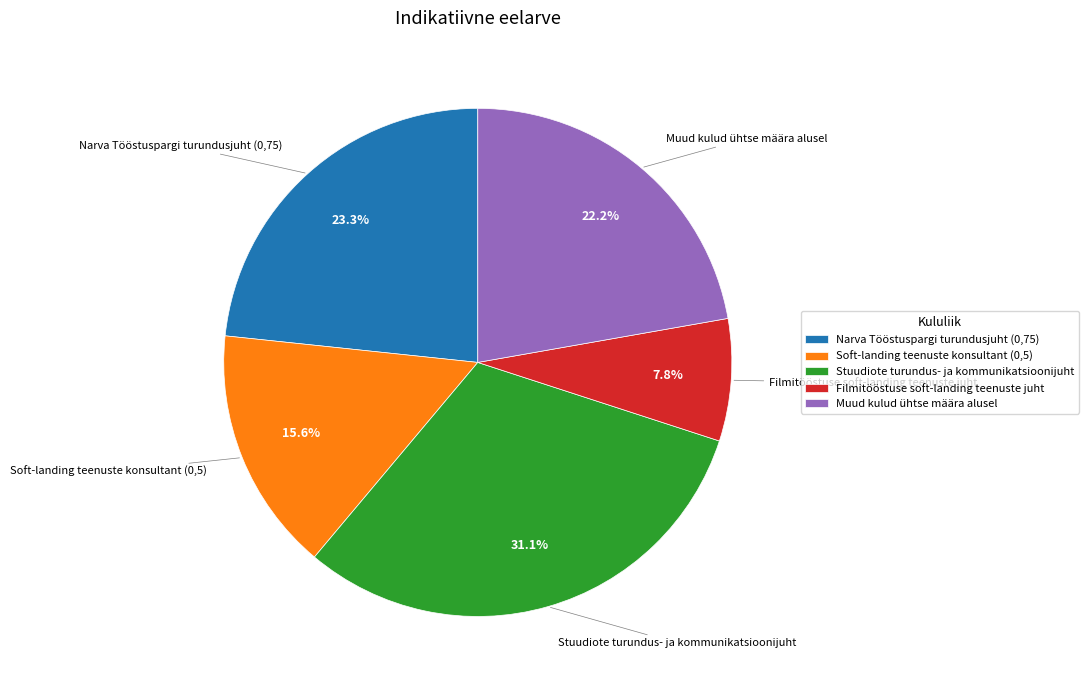

How many slices are in this pie chart?

5